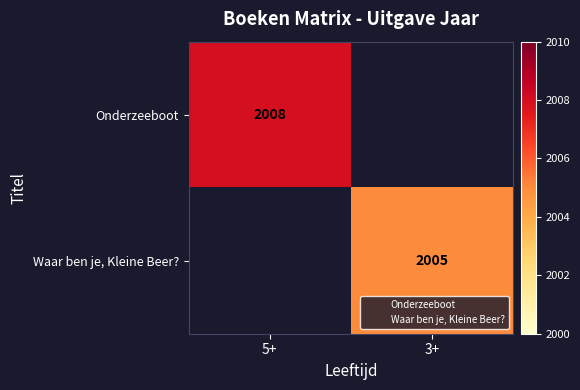

At which category does the chart reach its minimum across all series?

3+